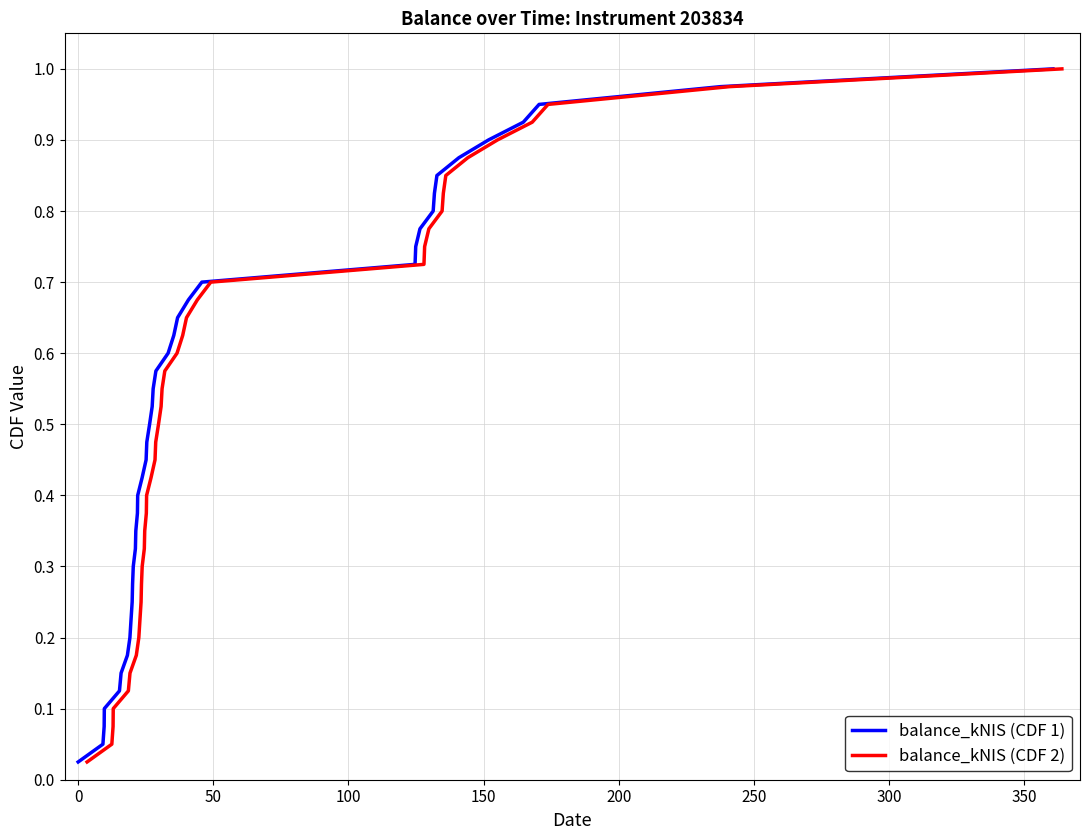

How many categories are shown in the chart?

40